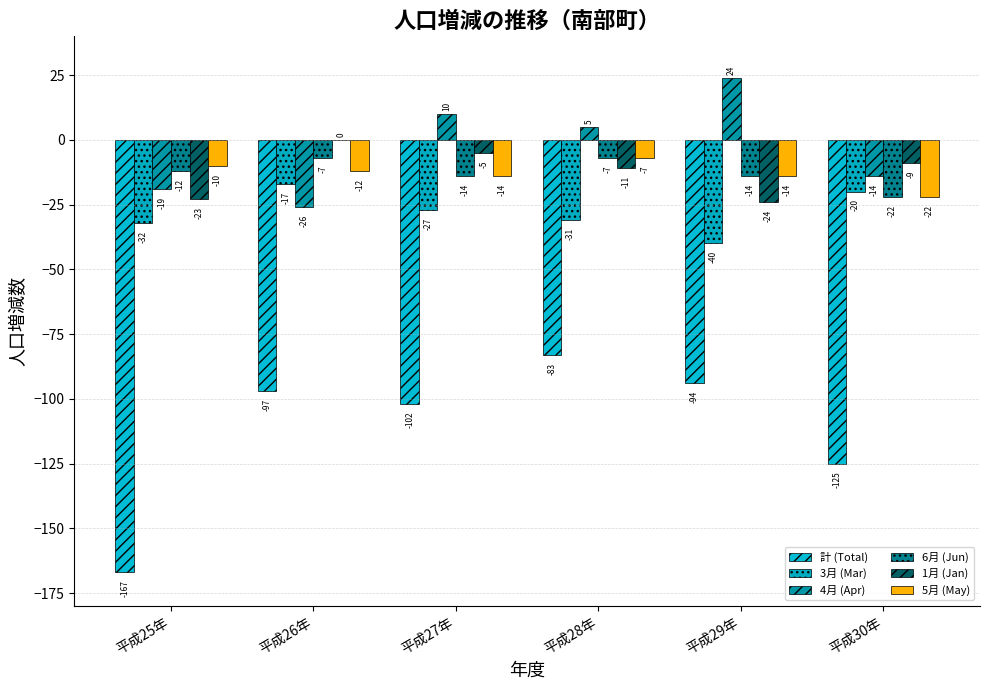

Which series changed the most between 平成28年 and 平成29年?

4月 (Apr)